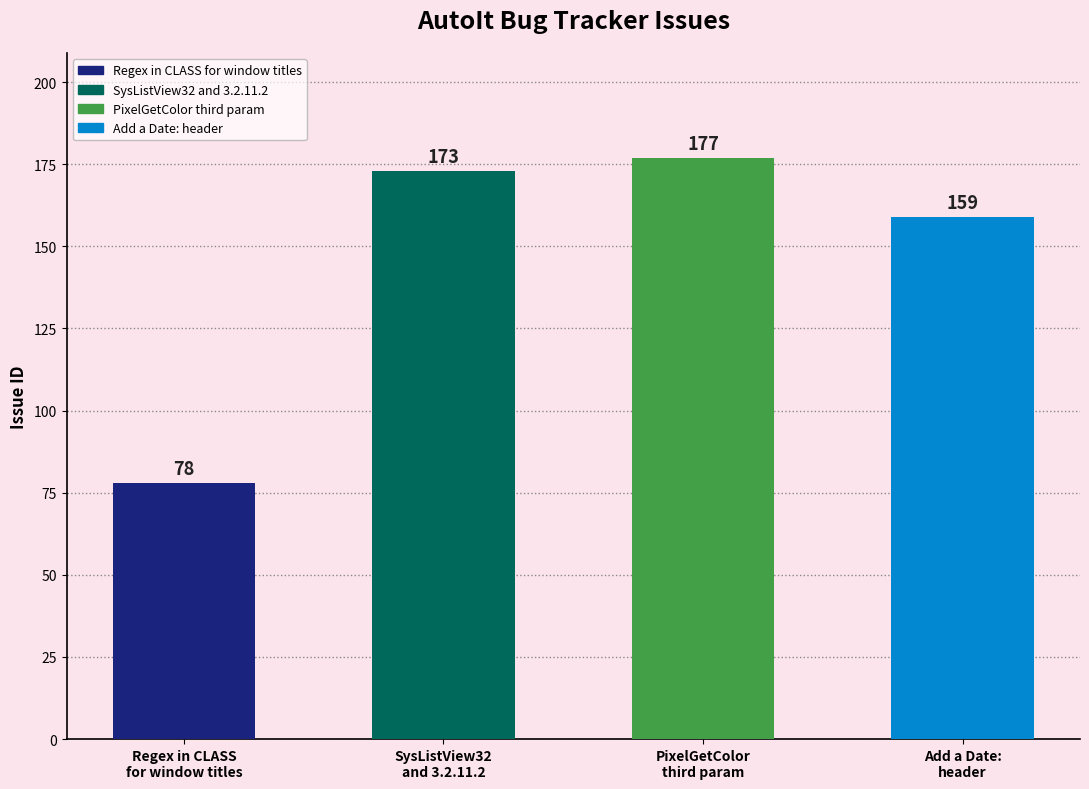

What is the value of the 4th bar from the left?

159